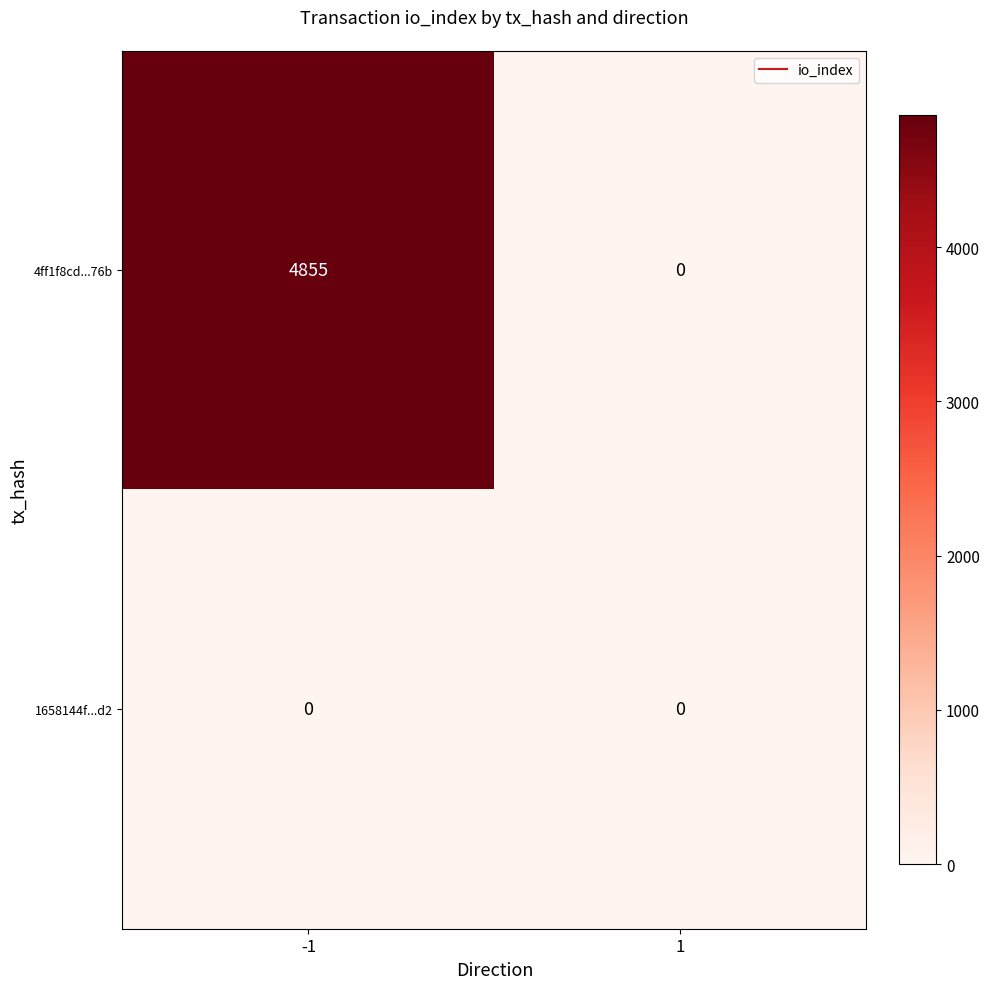

How many data points does each series have?

2